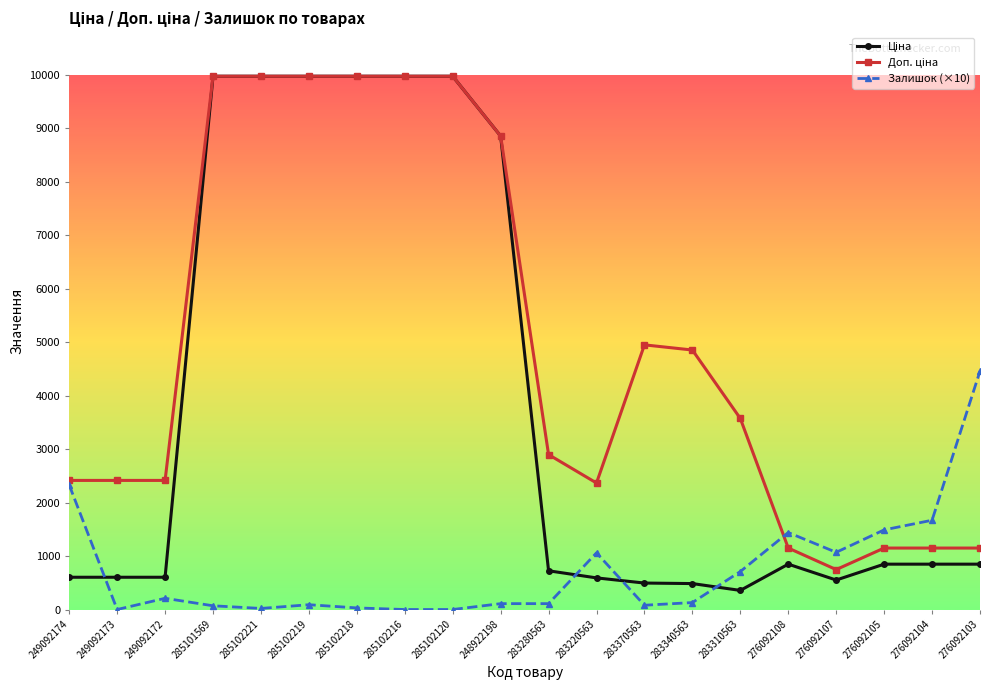

What is the total value across all series at 285102120?

19950.0